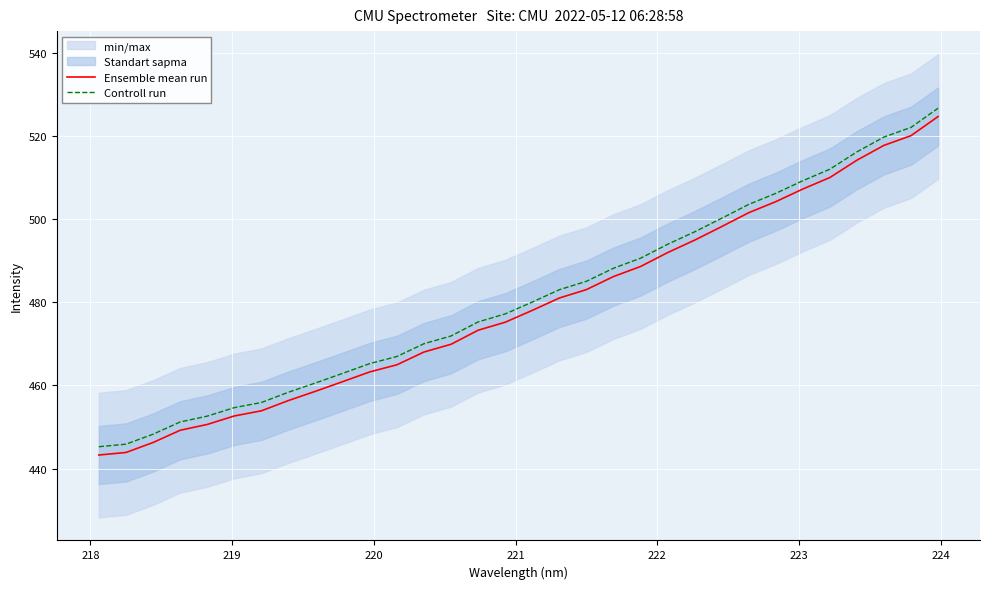

True or false: Controll run and Ensemble mean run intersect in this chart.

False